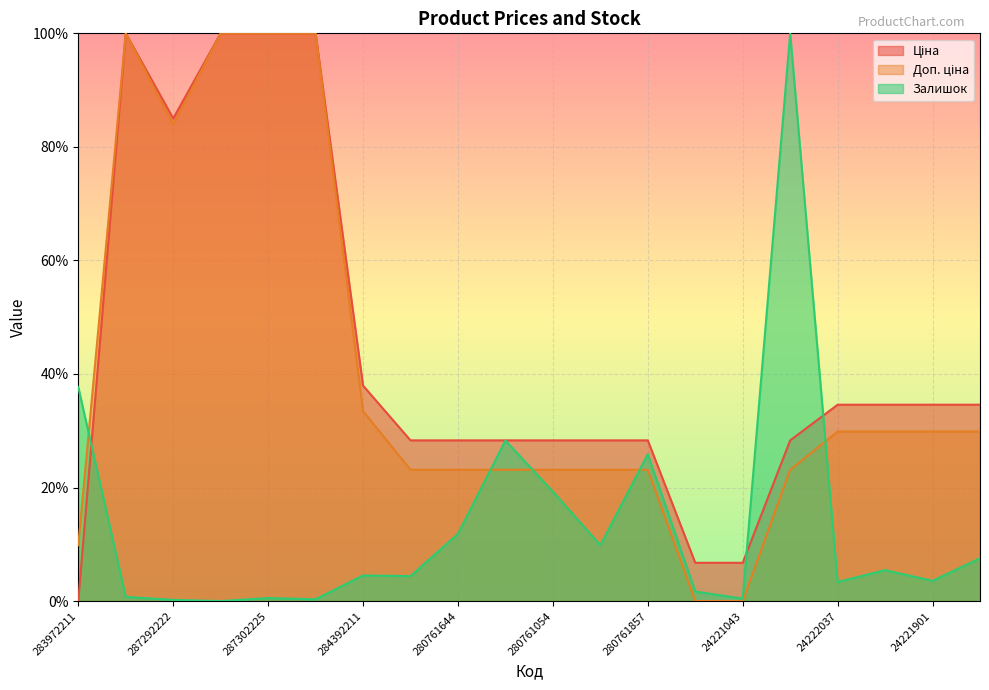

Which series ends up on top after the final intersection of Доп. ціна and Залишок?

Доп. ціна